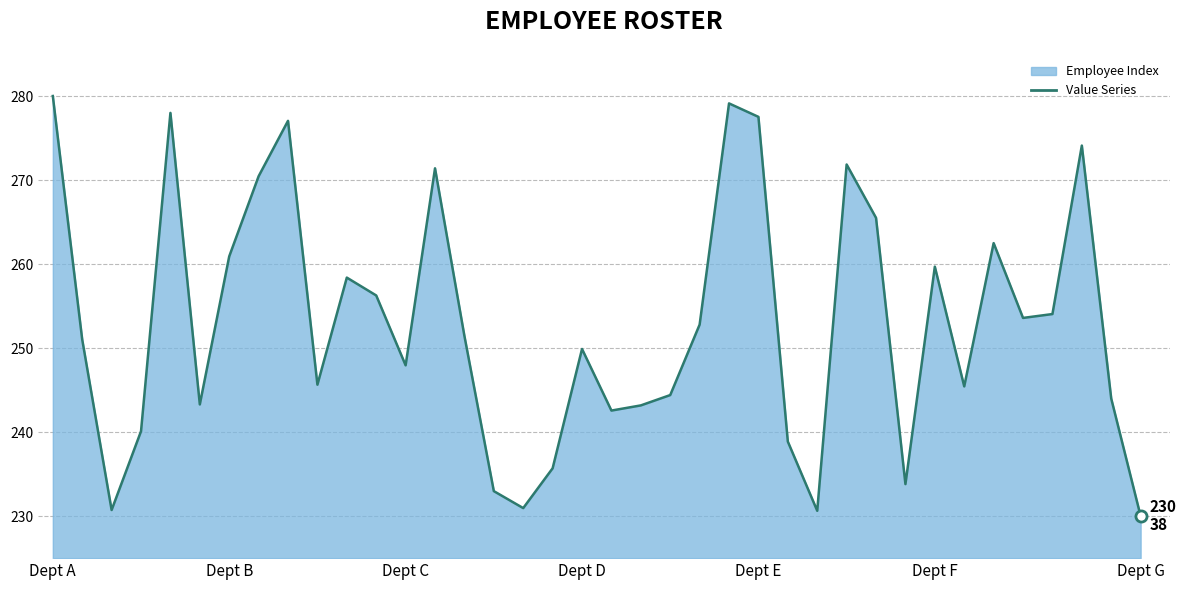

What is the approximate value at Dept G?

230.0